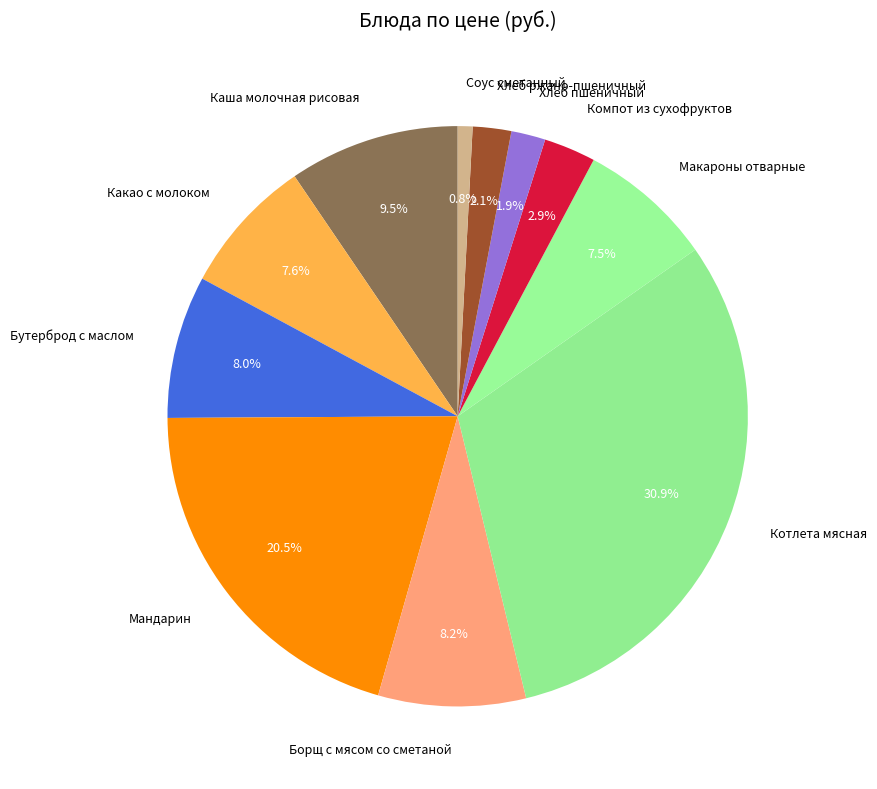

Count the number of slices in the pie.

11